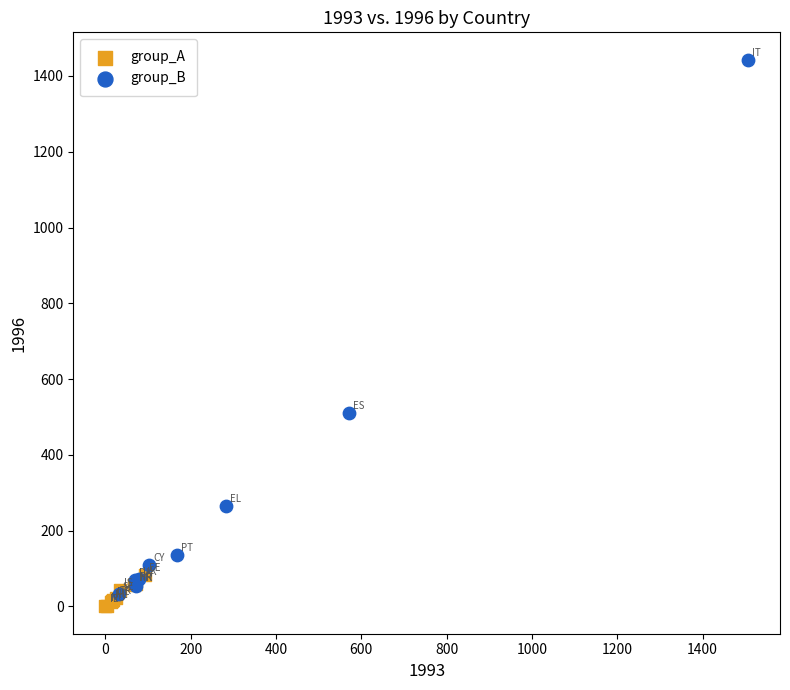

Which series has the largest Y range (max minus min)?

group_B